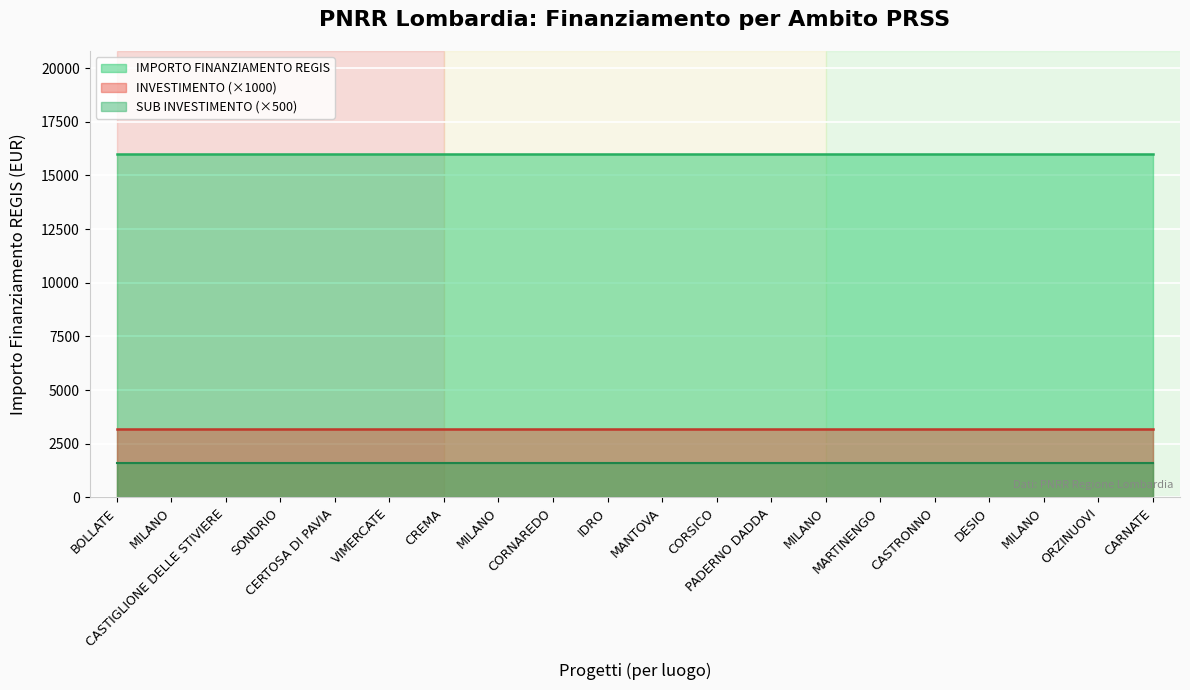

Read the 3.2 - Sub Investimento value at 0.

3.2